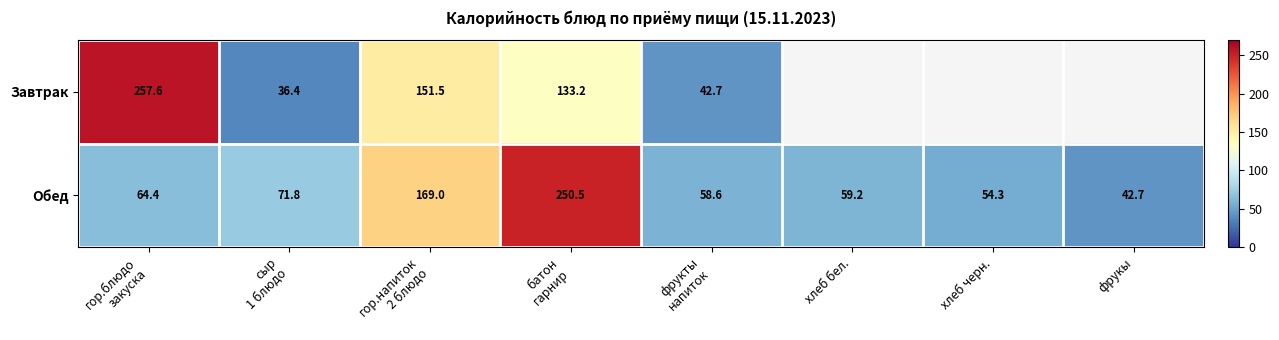

Between батон
гарнир and фрукты
напиток, which is larger?

батон
гарнир